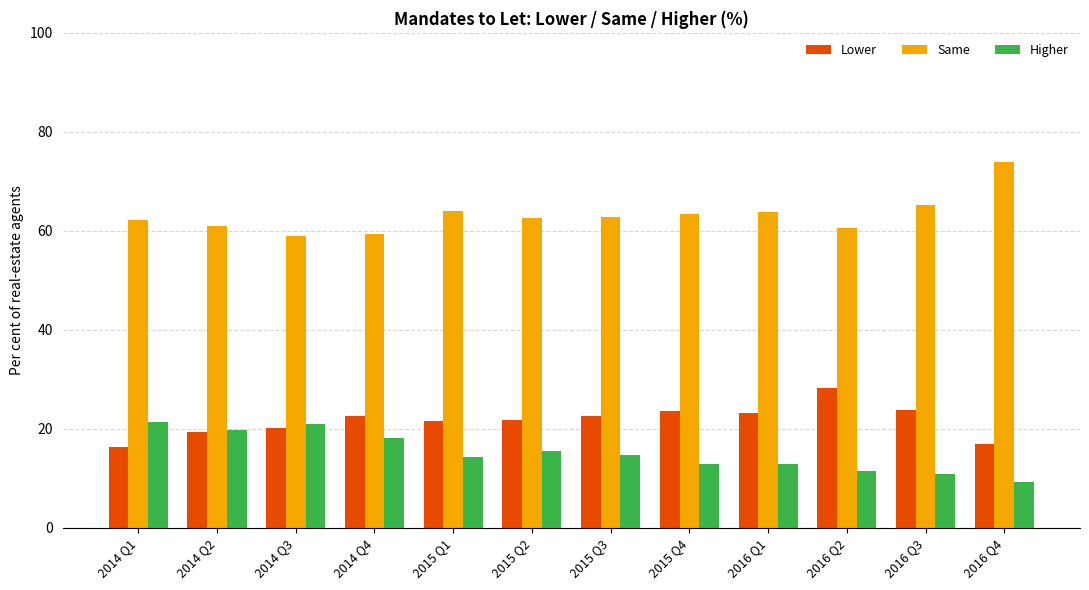

How many data points does each series have?

12